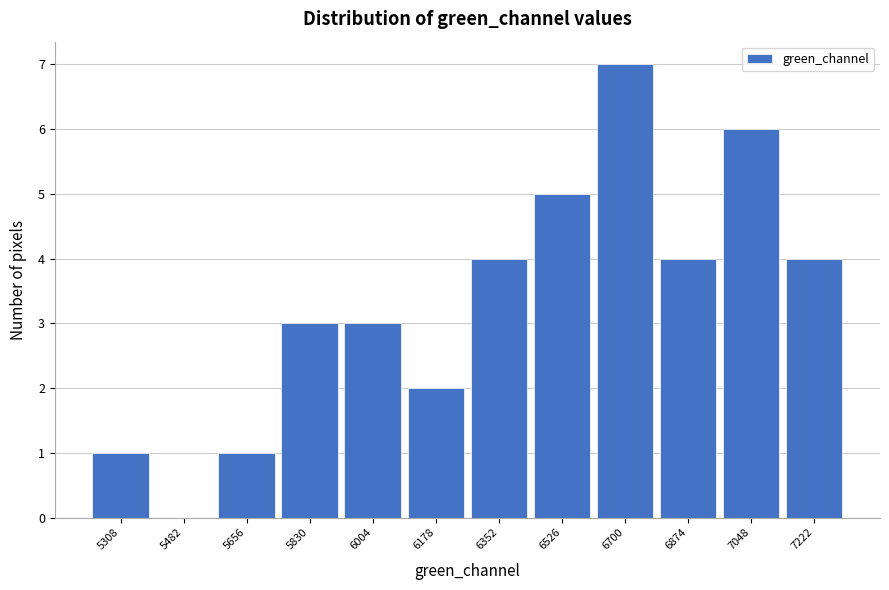

Reading left to right, list all the values displayed in this chart.

5308=1	5482=0	5656=1	5830=3	6004=3	6178=2	6352=4	6526=5	6700=7	6874=4	7048=6	7222=4